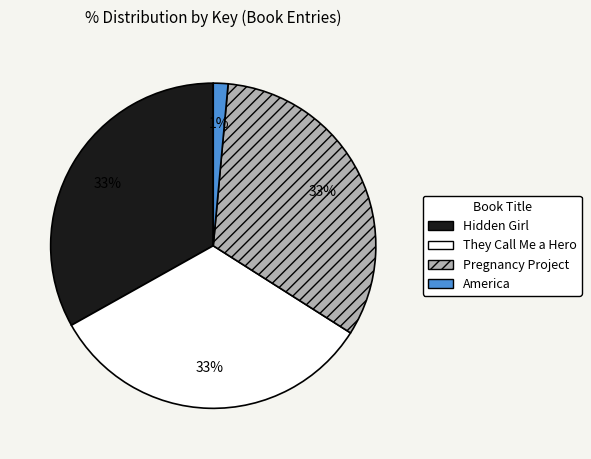

Is it true that They Call Me a Hero is 33% of the pie?

True